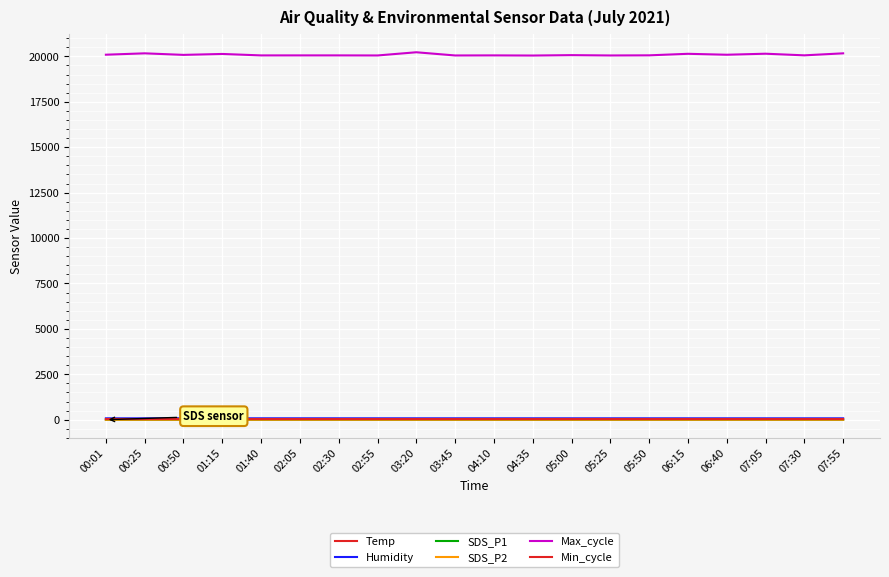

List the labels in order of Temp value, largest first.

00:01, 00:25, 00:50, 01:15, 01:40, 02:05, 02:30, 02:55, 03:20, 03:45, 04:10, 04:35, 05:00, 05:25, 05:50, 06:15, 06:40, 07:05, 07:30, 07:55